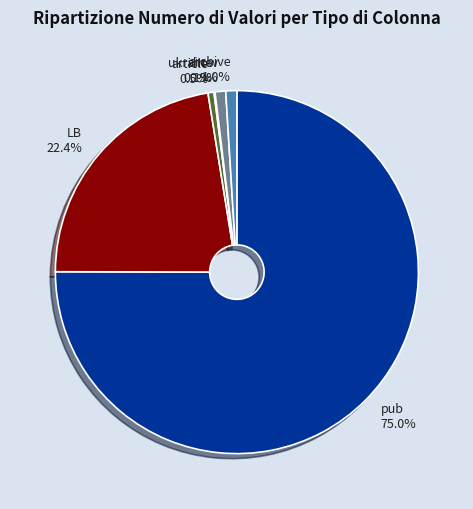

What percentage is NOT represented by LB 22.4%?

77.6%